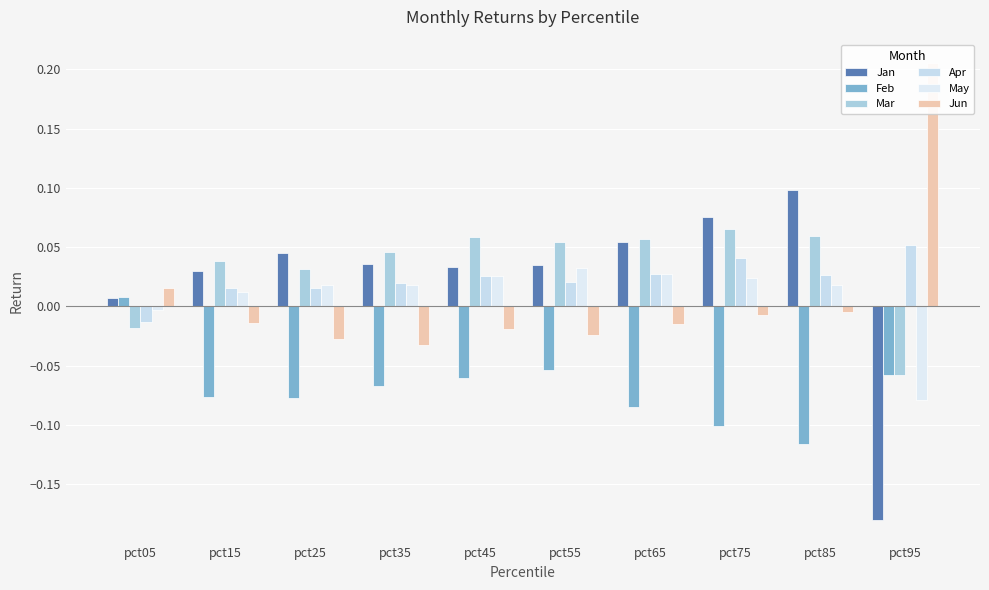

How many categories are shown in the chart?

10